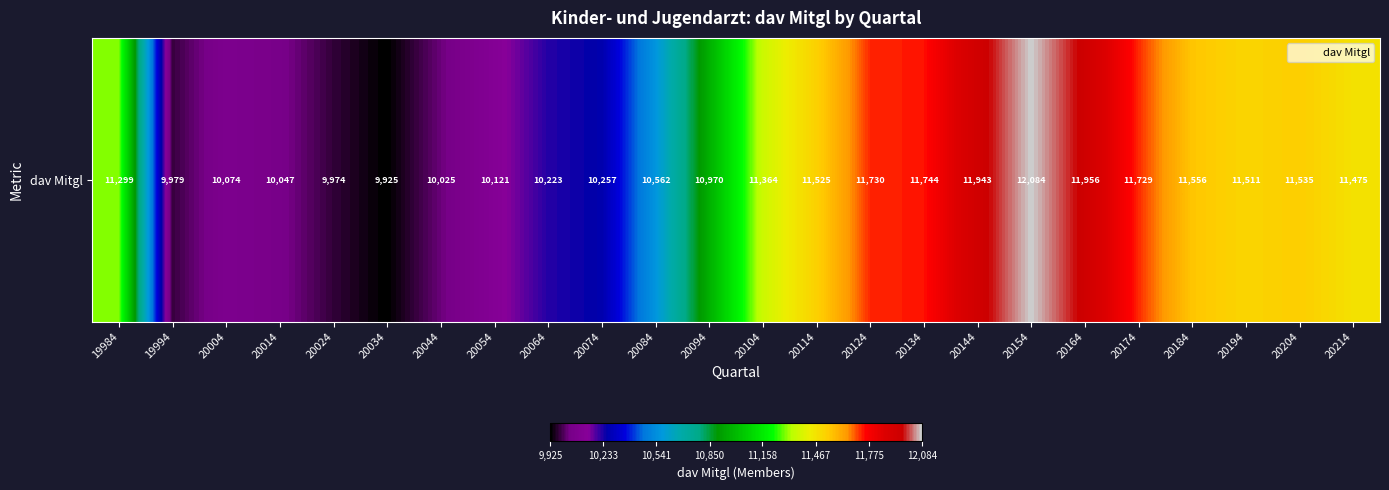

What is the change in value from 20144 to 20164?

+13